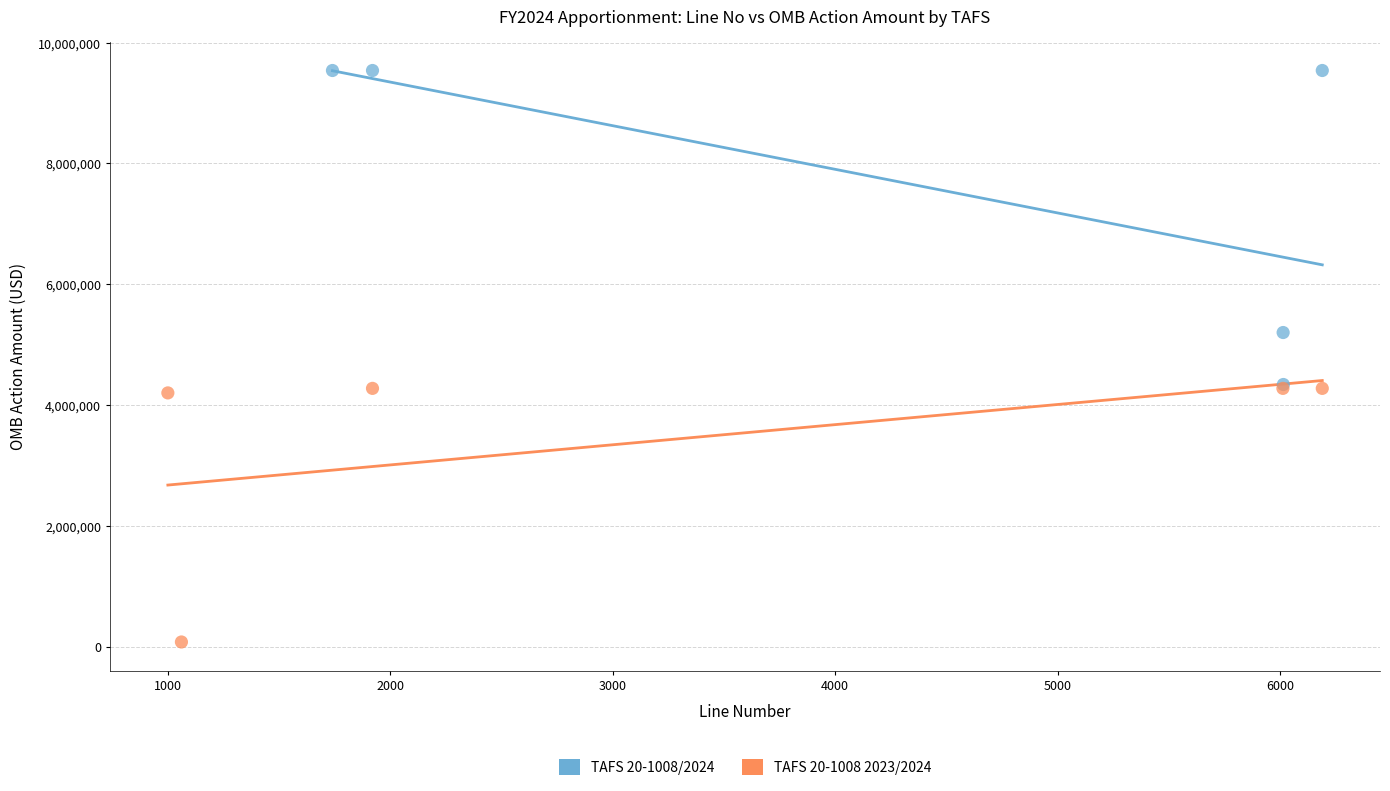

Which series reaches the minimum Y coordinate?

TAFS 20-1008 2023/2024